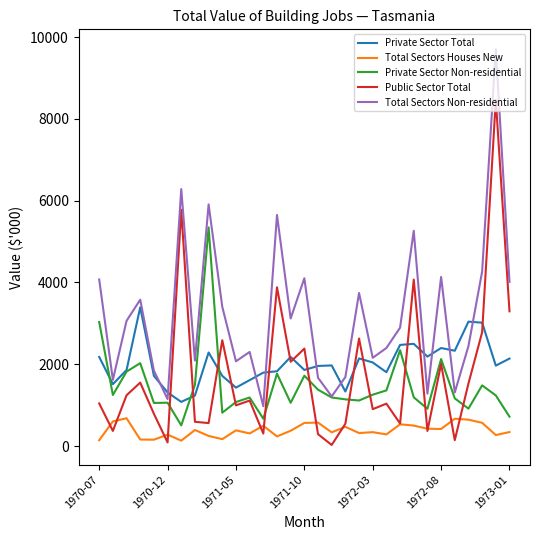

Rank the series by their maximum value, from highest to lowest.

Total Sectors Non-residential, Public Sector Total, Private Sector Non-residential, Private Sector Total, Total Sectors Houses New